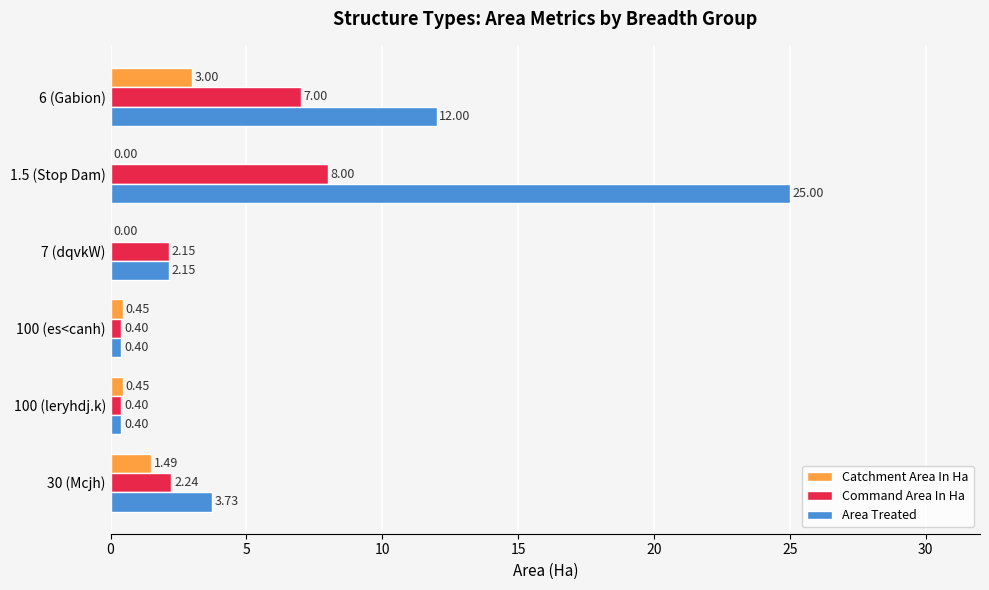

Between 100 (leryhdj.k) and 1.5 (Stop Dam), which series saw the biggest shift?

Area Treated